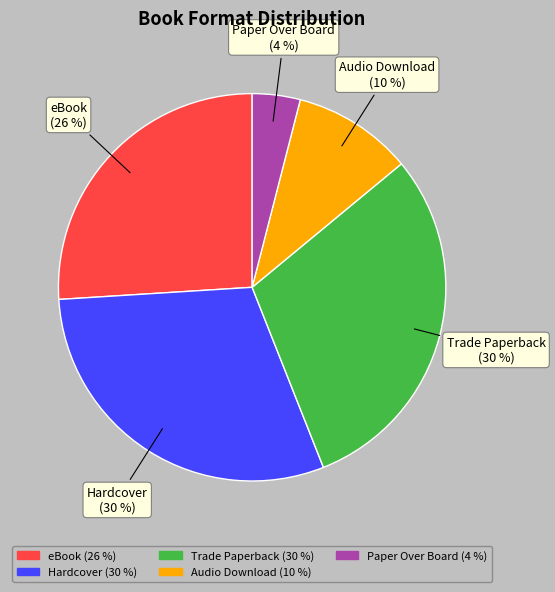

To the nearest percent, what is the difference between the largest and smallest slice percentages?

26%